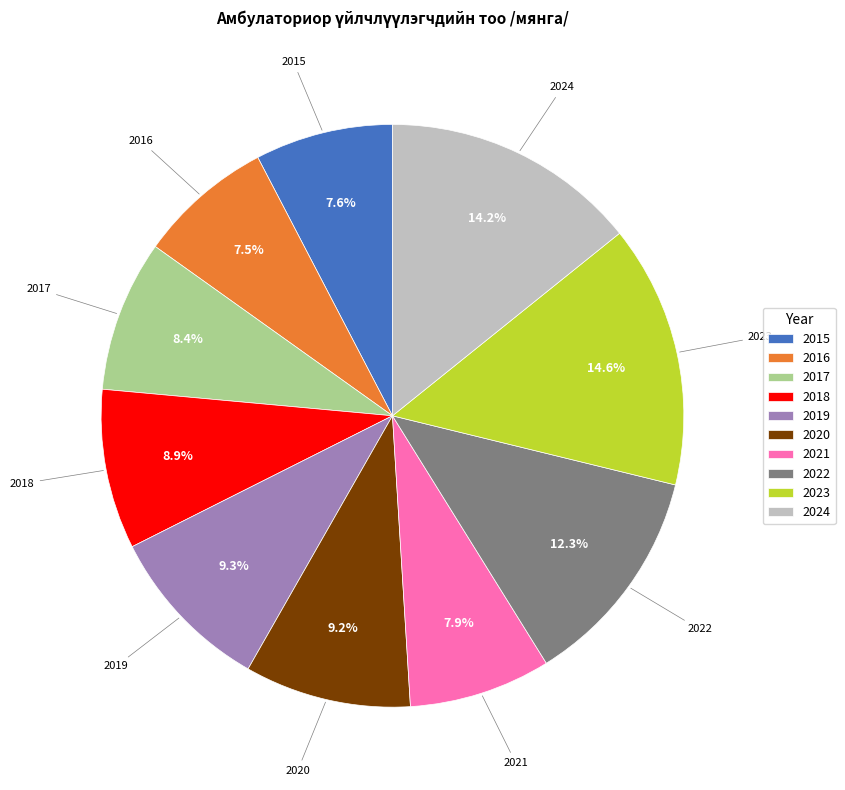

Combined, what portion of the pie is 2021 and 2022?

20.2%